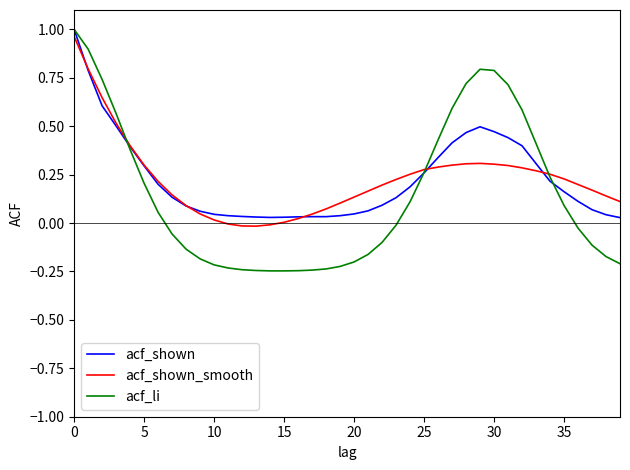

Which series has the widest spread of values?

acf_li